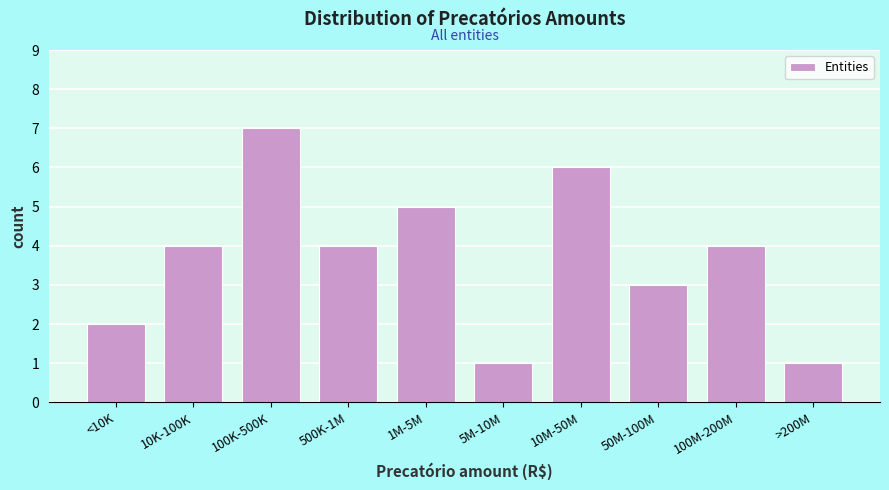

Reading left to right, transcribe all the data shown in this chart.

<10K=2	10K-100K=4	100K-500K=7	500K-1M=4	1M-5M=5	5M-10M=1	10M-50M=6	50M-100M=3	100M-200M=4	>200M=1